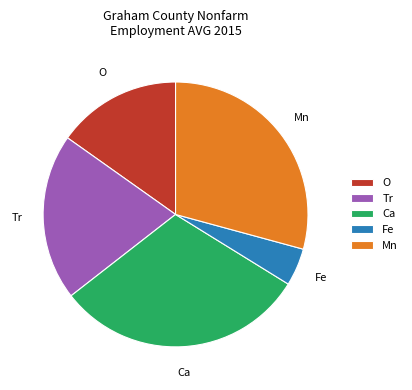

How many slices are in this pie chart?

5